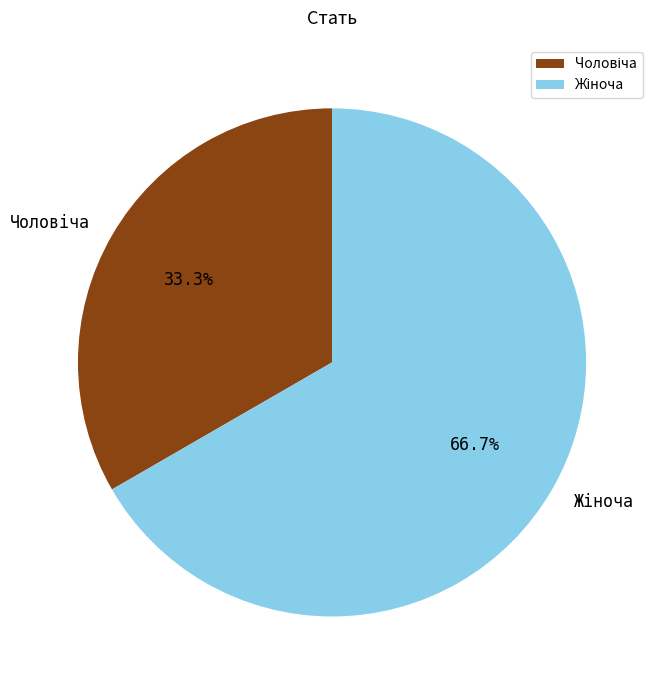

Is there any slice that represents more than half of the pie?

Yes